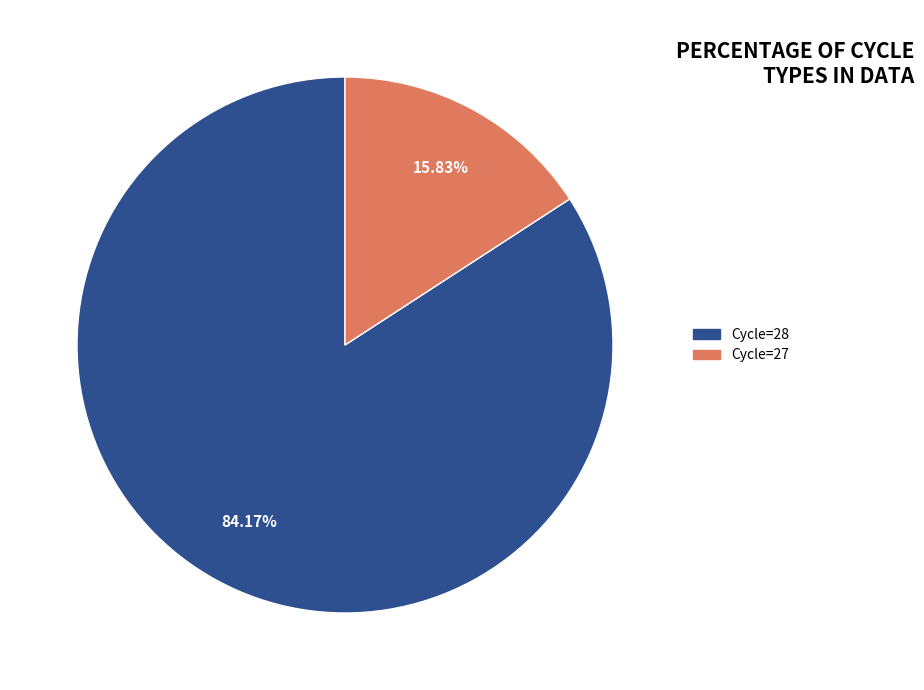

Approximately how many times larger is the value at Cycle=28 compared to Cycle=27?

5.3